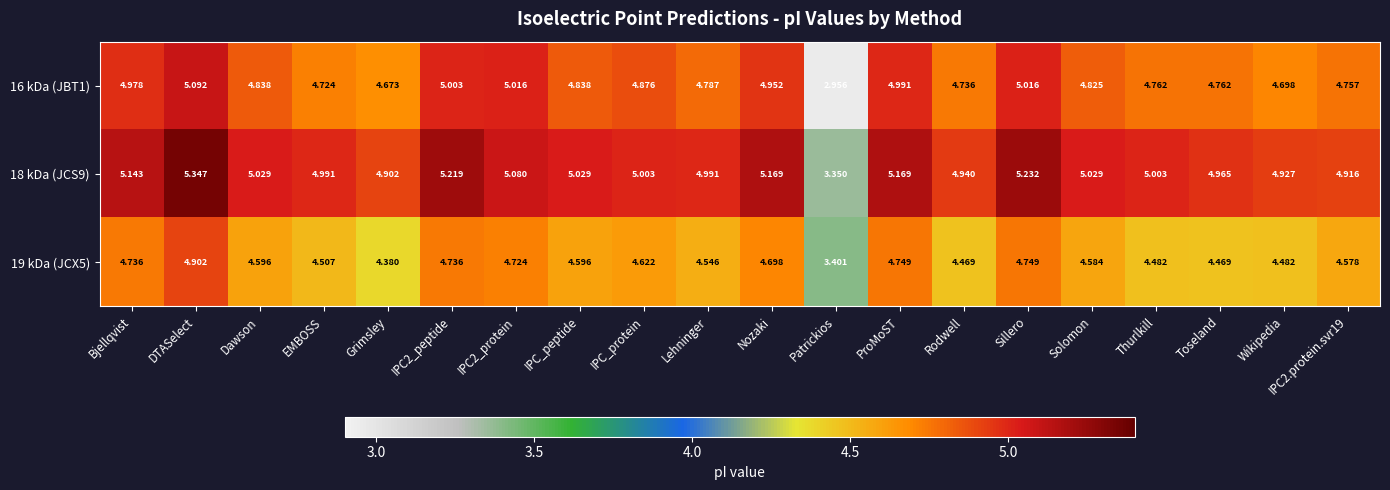

Where does the 18 kDa (JCS9) series first go above 5?

Bjellqvist